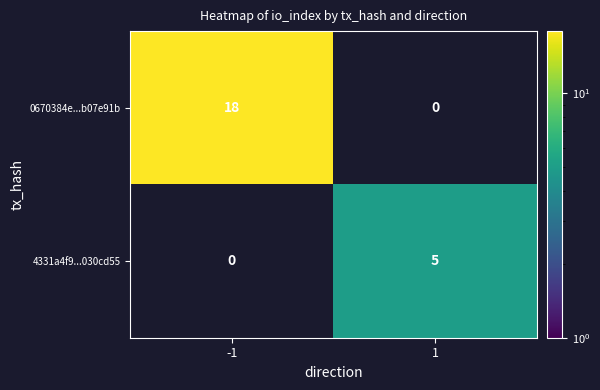

Which series has the largest total across all categories?

0670384e...b07e91b